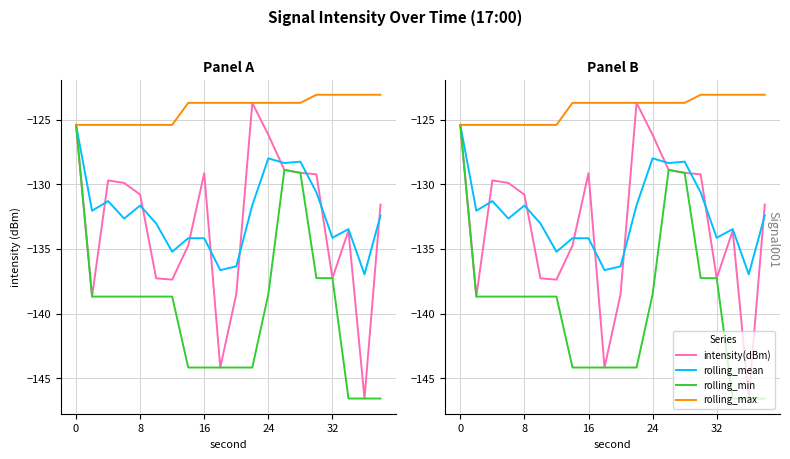

What is the spread (max minus min) of values at 8?

13.3